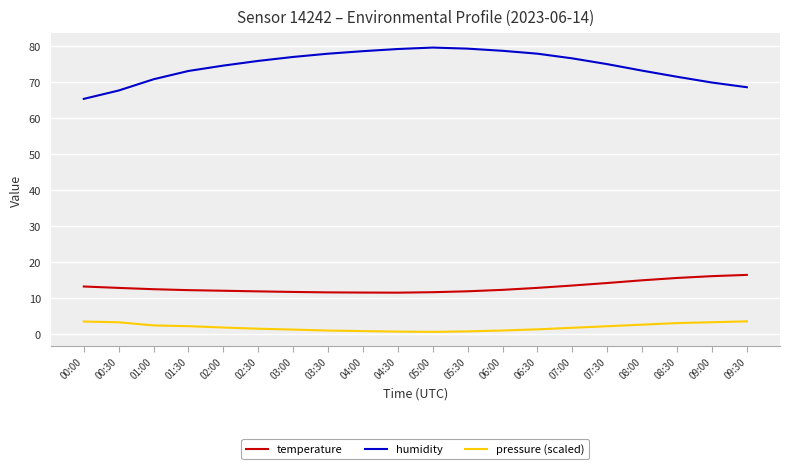

Which series has the largest total across all categories?

humidity